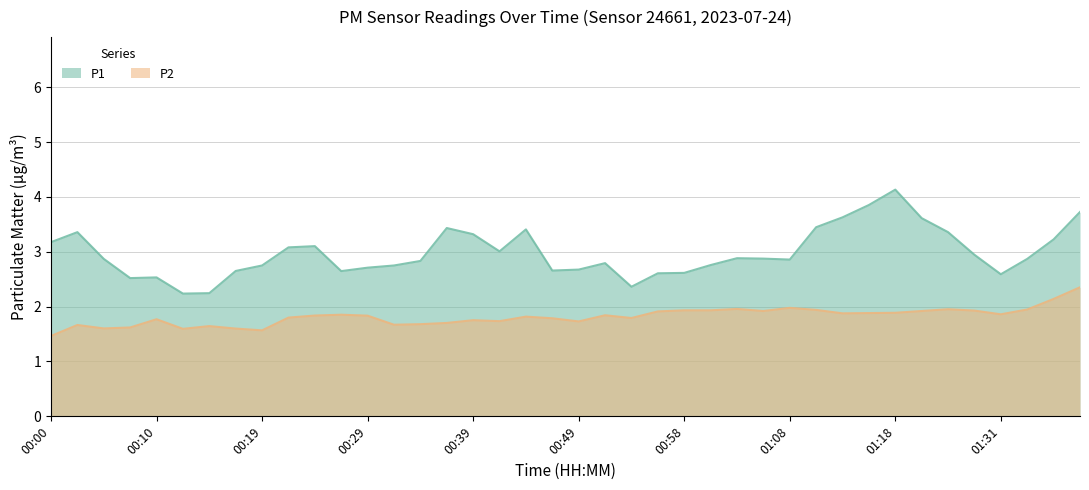

True or false: P2 and P1 intersect in this chart.

False